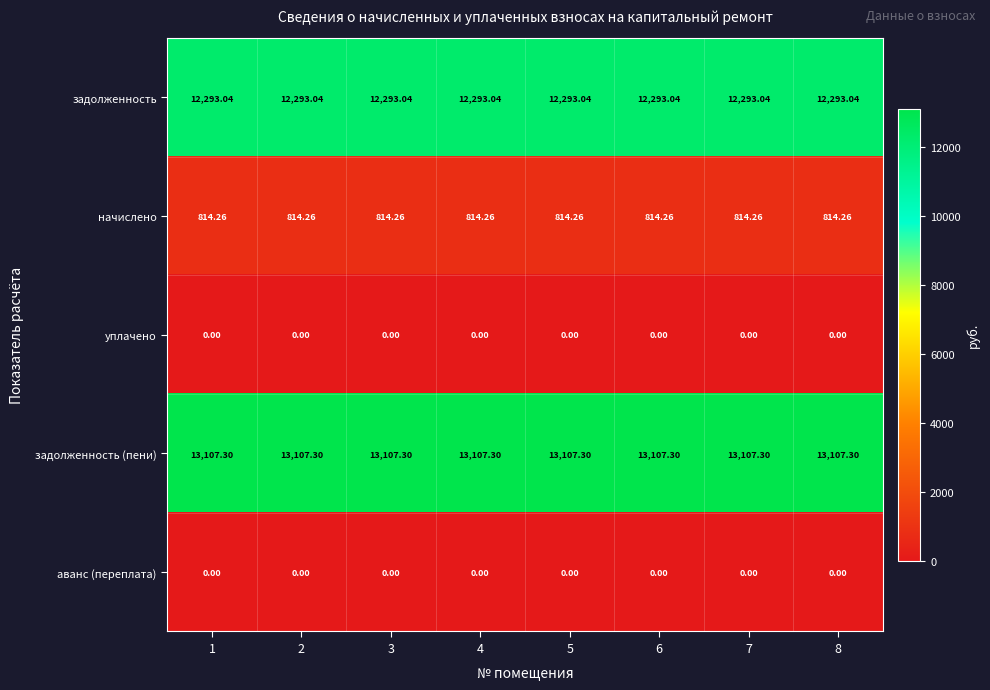

Is the value of начислено at 8 greater than the value of задолженность at 8?

No